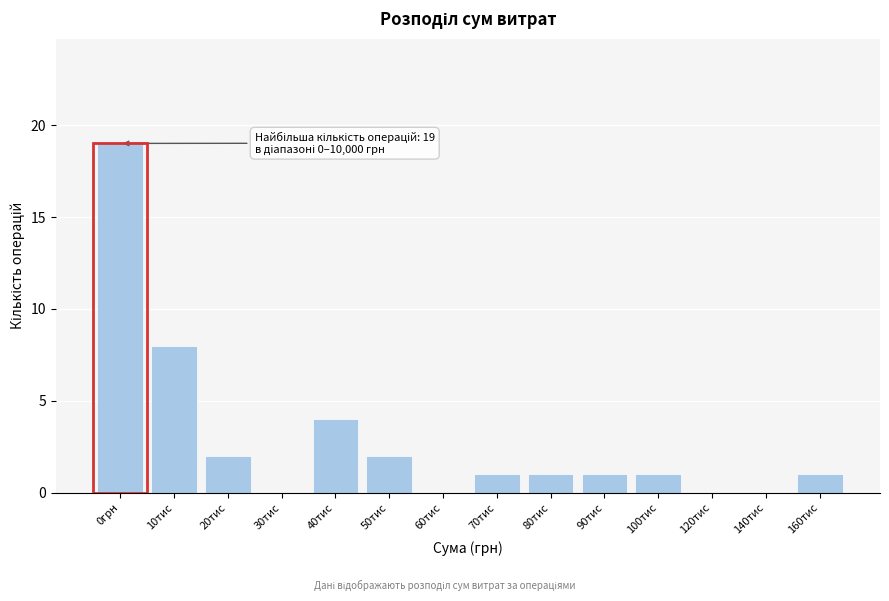

Reading left to right, transcribe all the data shown in this chart.

0грн=19	10тис=8	20тис=2	30тис=0	40тис=4	50тис=2	60тис=0	70тис=1	80тис=1	90тис=1	100тис=1	120тис=0	140тис=0	160тис=1